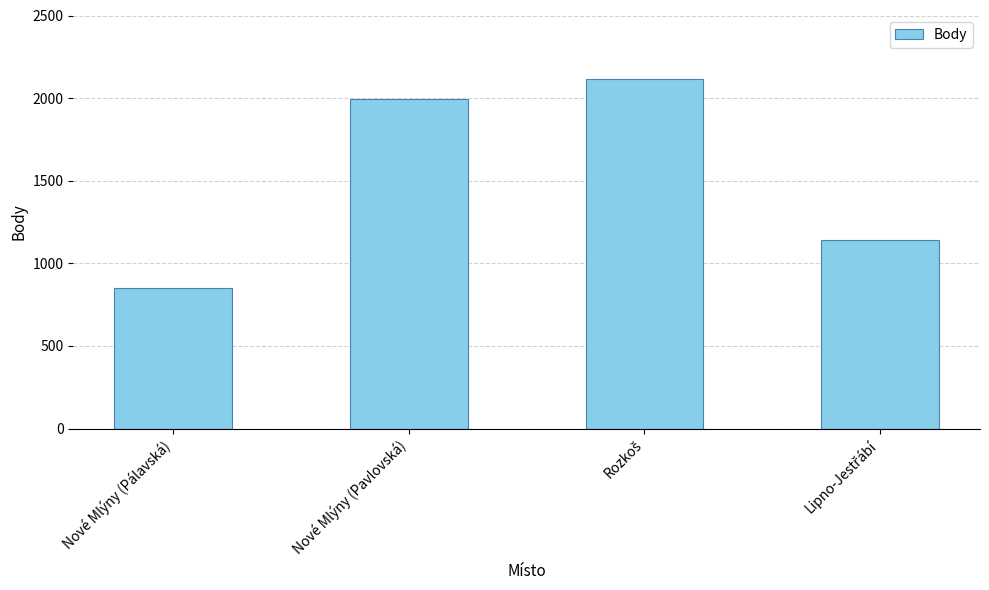

At which category does the chart reach its minimum across all series?

Nové Mlýny (Pálavská)